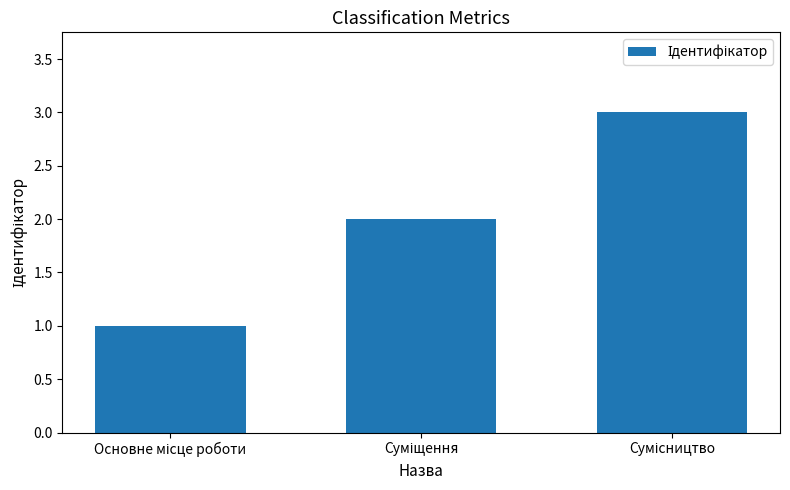

How many values are below 2?

1